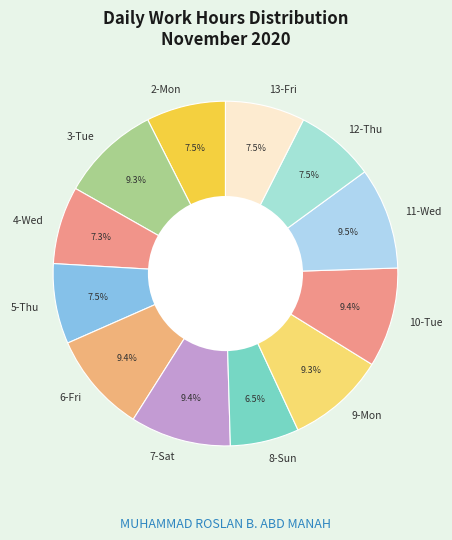

Is the sum of 4-Wed and 2-Mon greater than half?

No